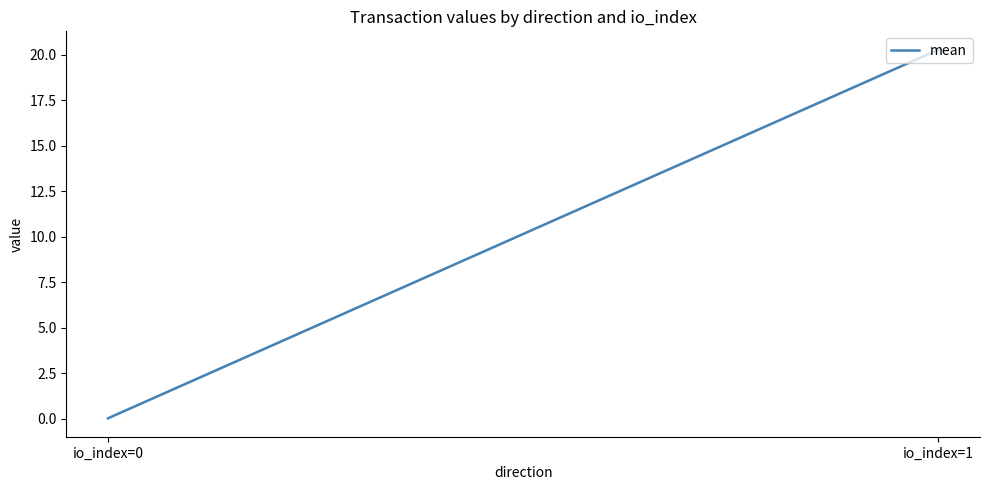

At which category does the chart reach its minimum across all series?

io_index=0